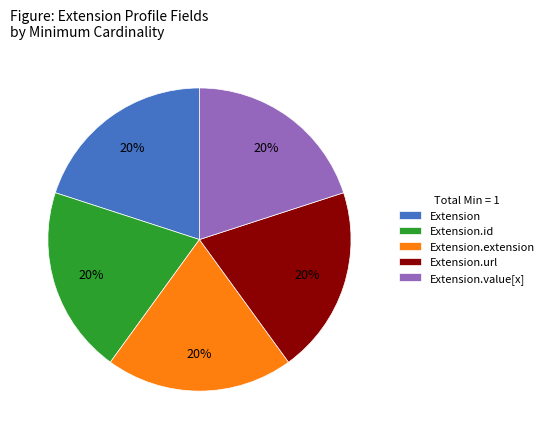

The Extension.value[x] slice represents 25% of the pie. True or false?

False